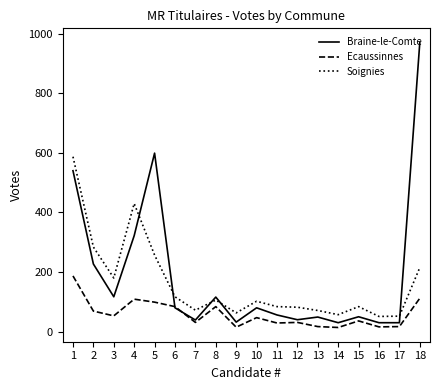

Rank the series by their average value, from lowest to highest.

Ecaussinnes, Soignies, Braine-le-Comte